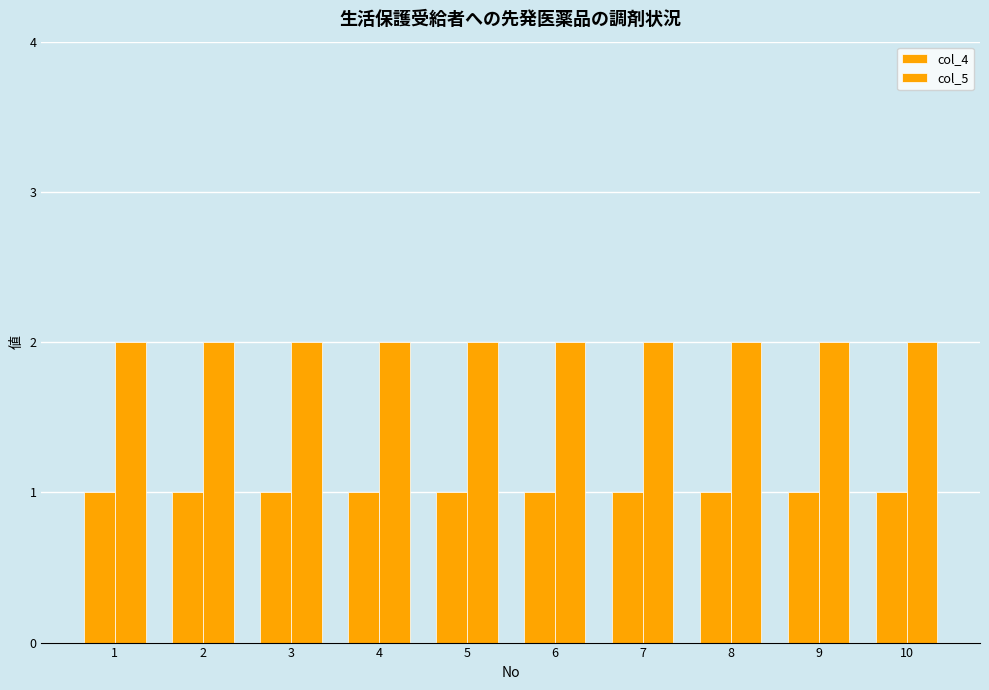

The col_5 series shows 3 at 5. True or false?

False